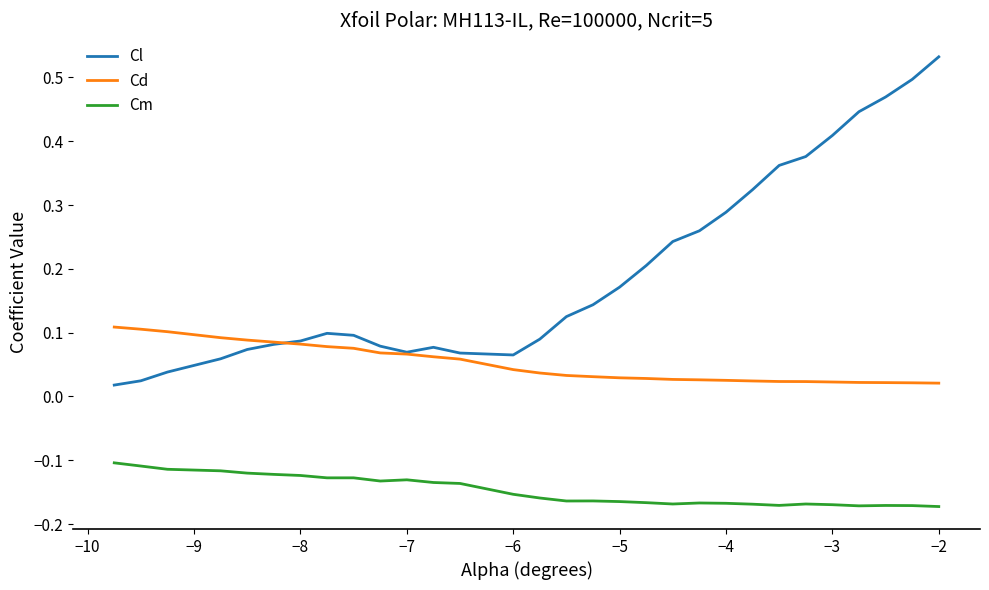

True or false: Cd and Cm intersect in this chart.

False